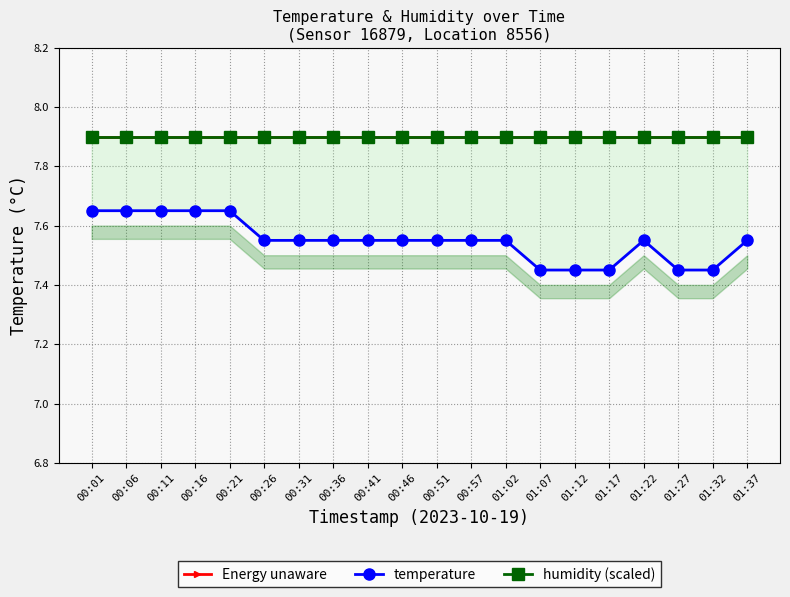

What position from the right is 01:07?

7